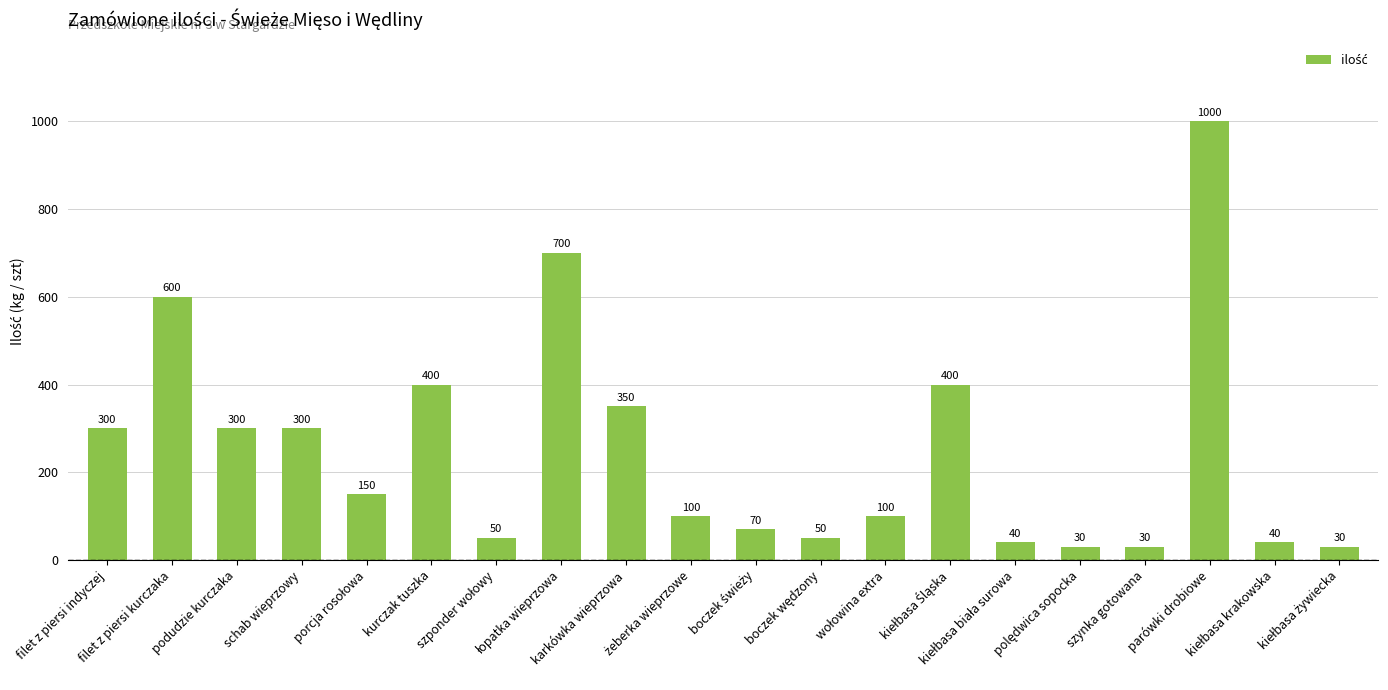

What is the sum of all values?

5040